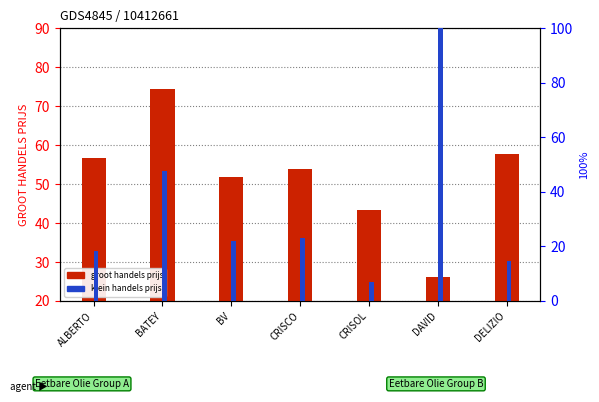

Reading left to right, extract all data points from this chart.

groot handels prijs: 56.7	74.4	51.7	53.8	43.3	26.1	57.7
klein handels prijs (normalized): 18.1	47.6	22.1	23.0	6.9	100.0	14.8